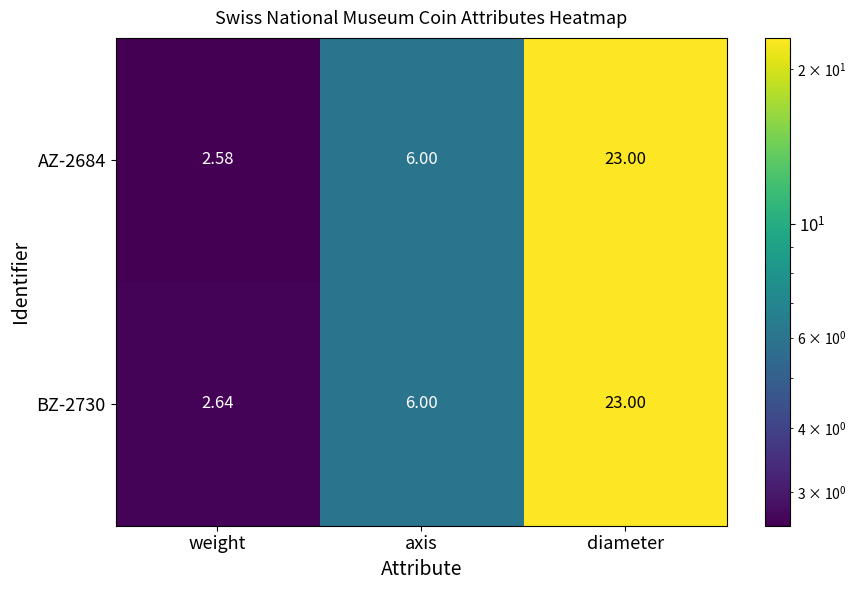

At which label is AZ-2684 closest to 12?

axis